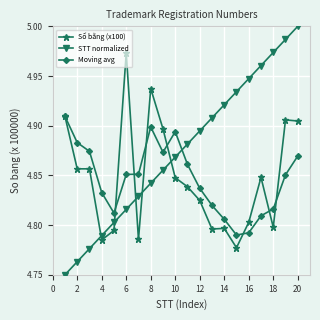

List the series in order of their peak value, highest first.

STT normalized, Số bằng (x100), Moving avg